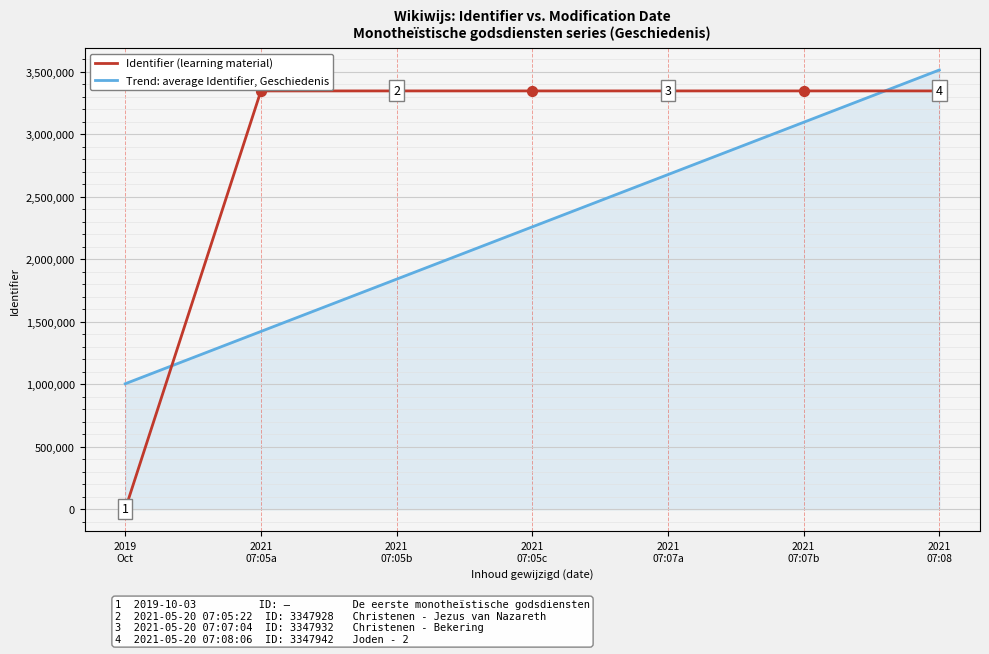

At which category is the sum across all series the highest?

2021
07:08